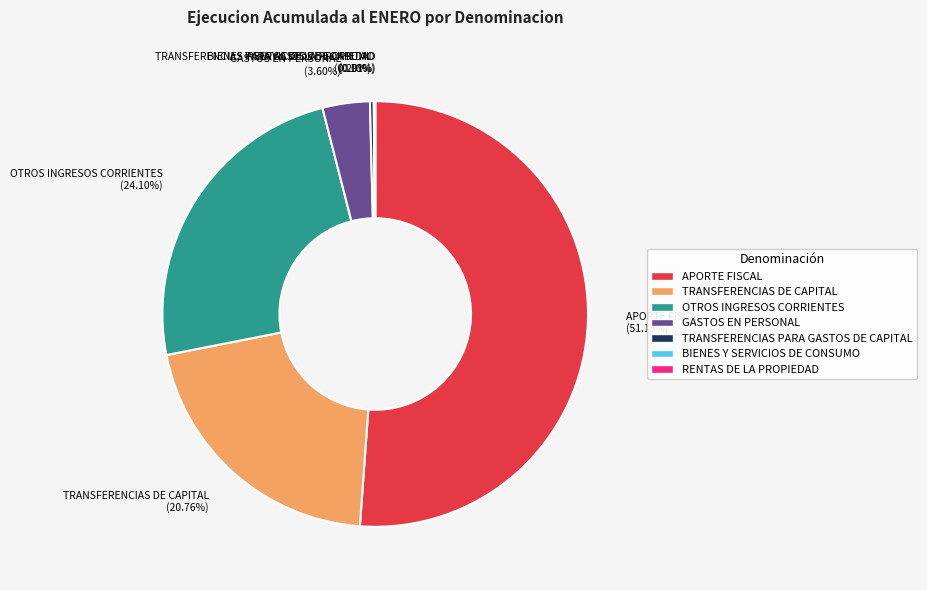

Combined, do OTROS INGRESOS CORRIENTES and APORTE FISCAL account for over 50%?

Yes